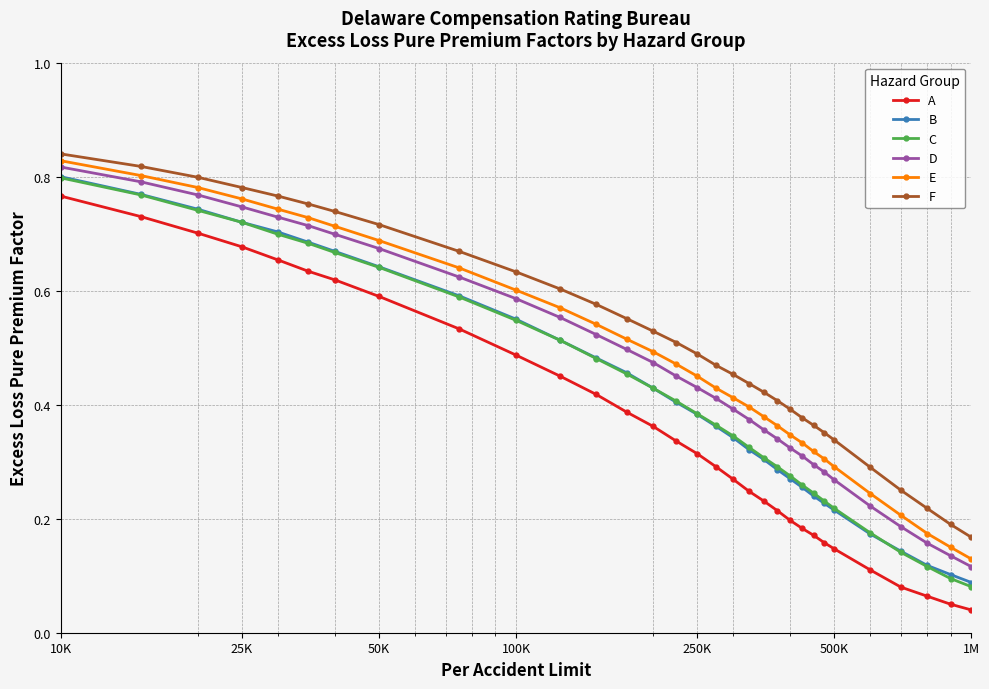

True or false: A and F cross at least once.

False